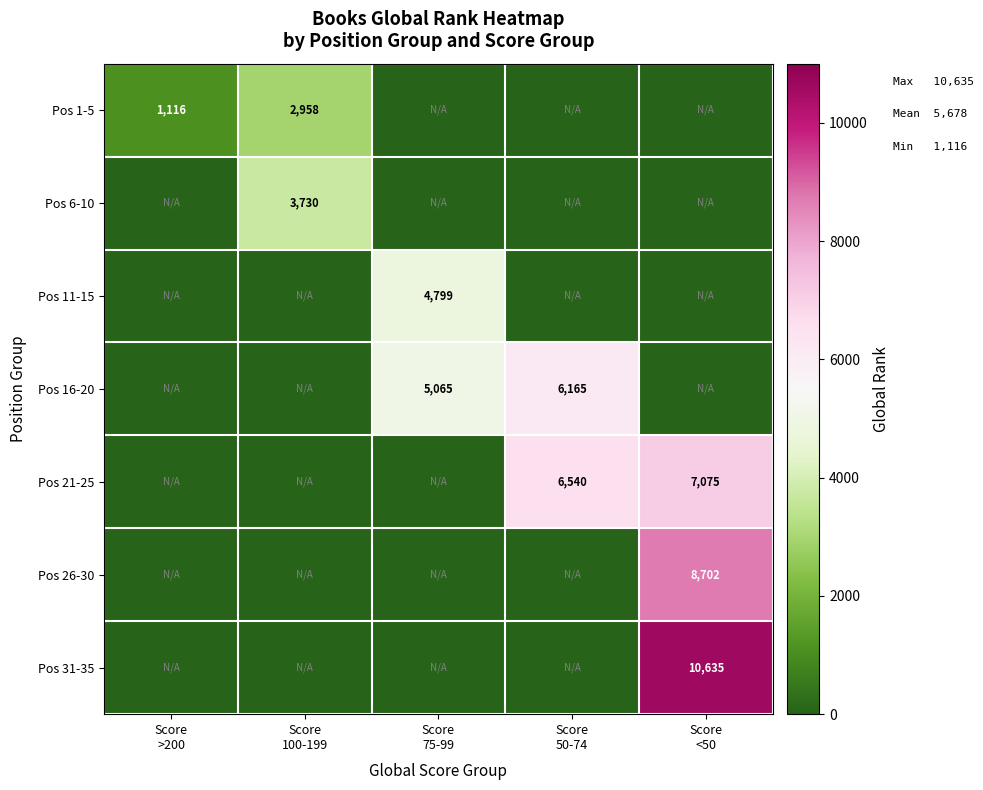

What is the difference between the Pos 1-5 values at Score 50-74 and Score >200?

1116.0